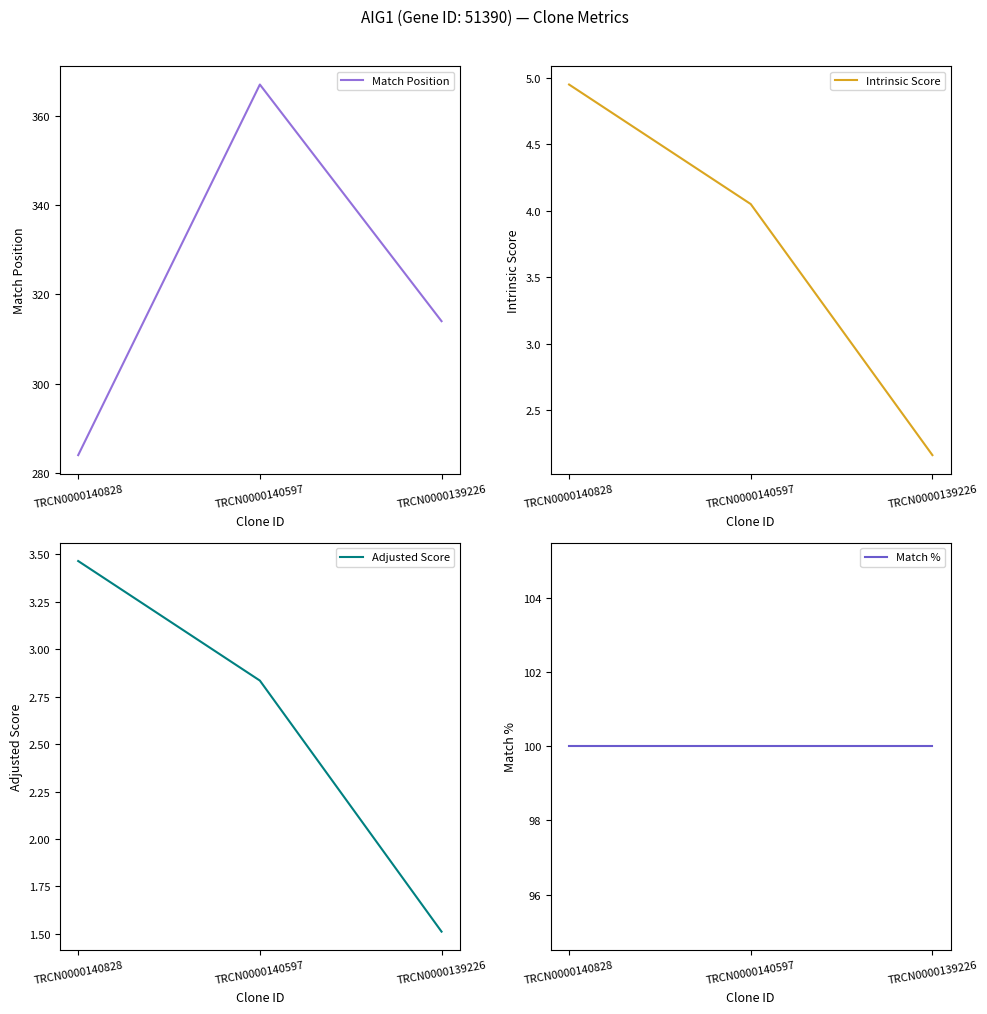

List the series in order of their peak value, lowest first.

Adjusted Score, Intrinsic Score, Match %, Match Position